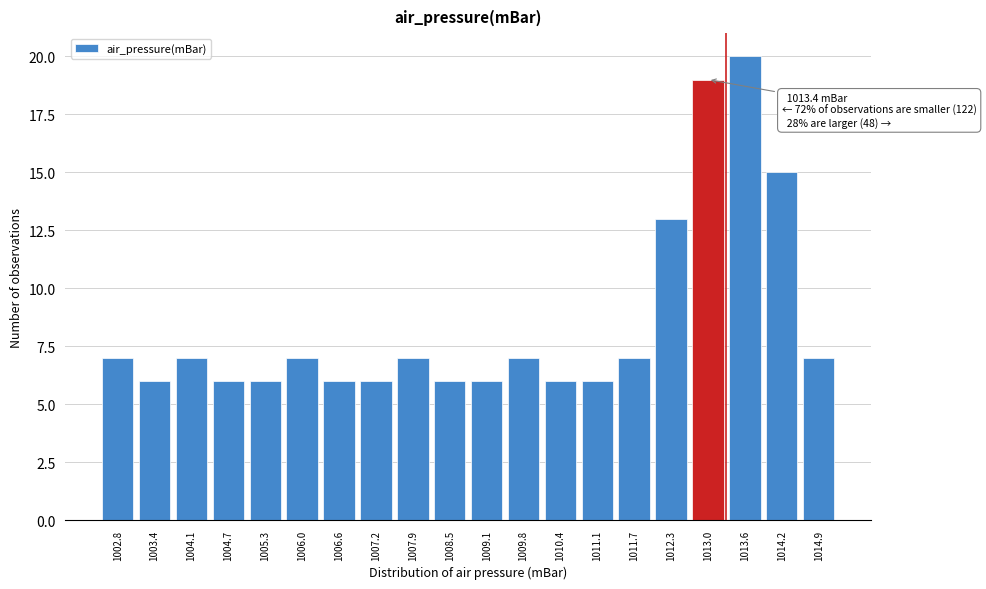

Reading left to right, list all the values displayed in this chart.

1002.8=7	1003.4=6	1004.1=7	1004.7=6	1005.3=6	1006.0=7	1006.6=6	1007.2=6	1007.9=7	1008.5=6	1009.1=6	1009.8=7	1010.4=6	1011.1=6	1011.7=7	1012.3=13	1013.0=19	1013.6=20	1014.2=15	1014.9=7